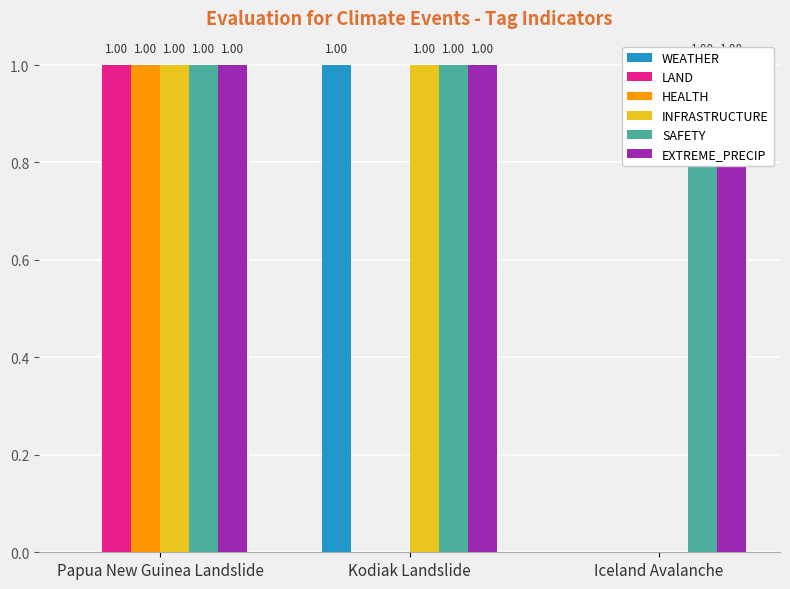

How many data points in INFRASTRUCTURE are less than 1?

1